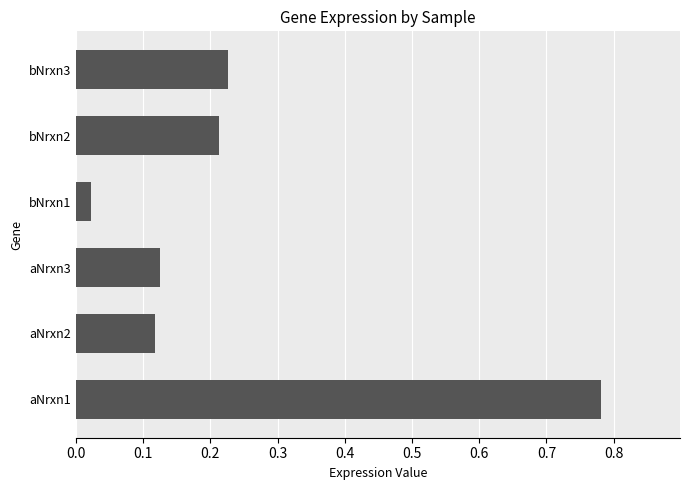

The chart shows a value of 1.1 at aNrxn1. True or false?

False